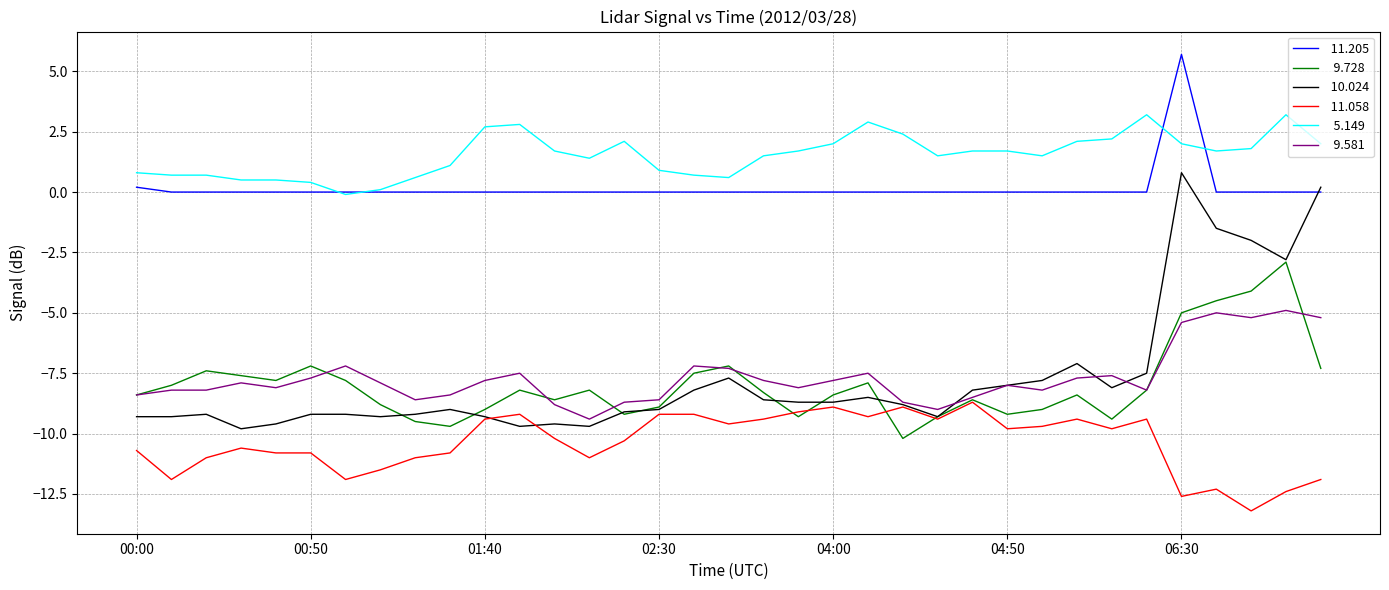

How many series are shown in this chart?

6